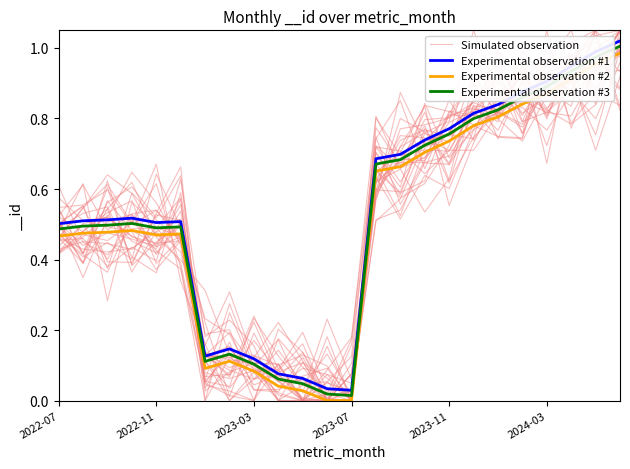

True or false: Experimental observation #2 and Experimental observation #1 intersect in this chart.

False